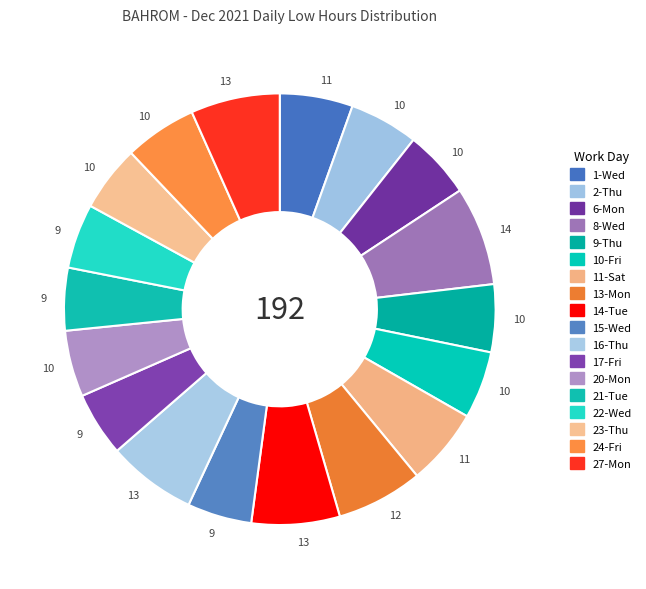

How many segments does this pie chart have?

18